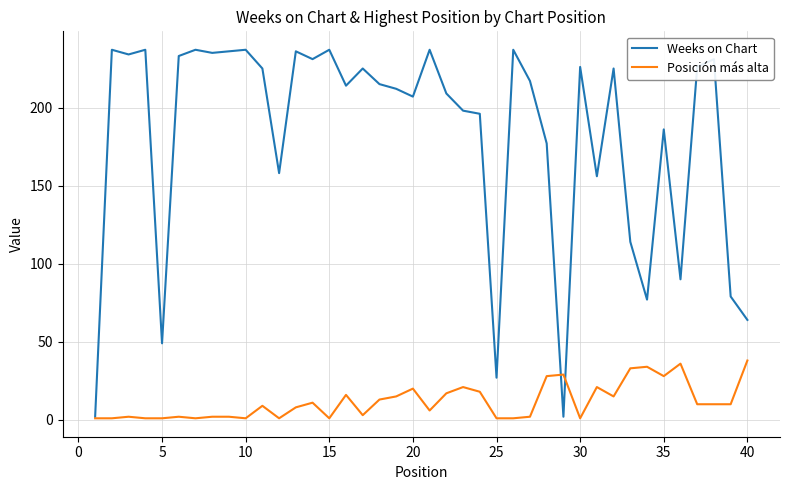

Which series has the largest total across all categories?

Weeks on Chart